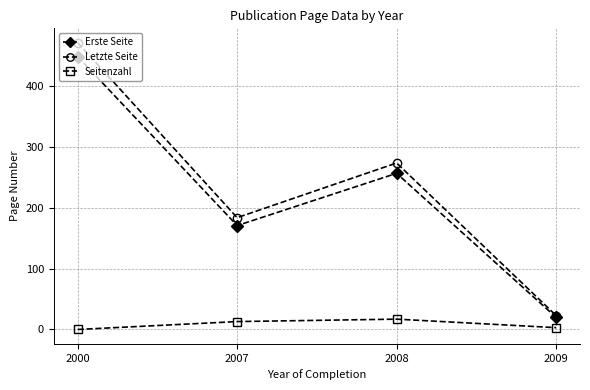

What is the lowest value of the Letzte Seite series?

23